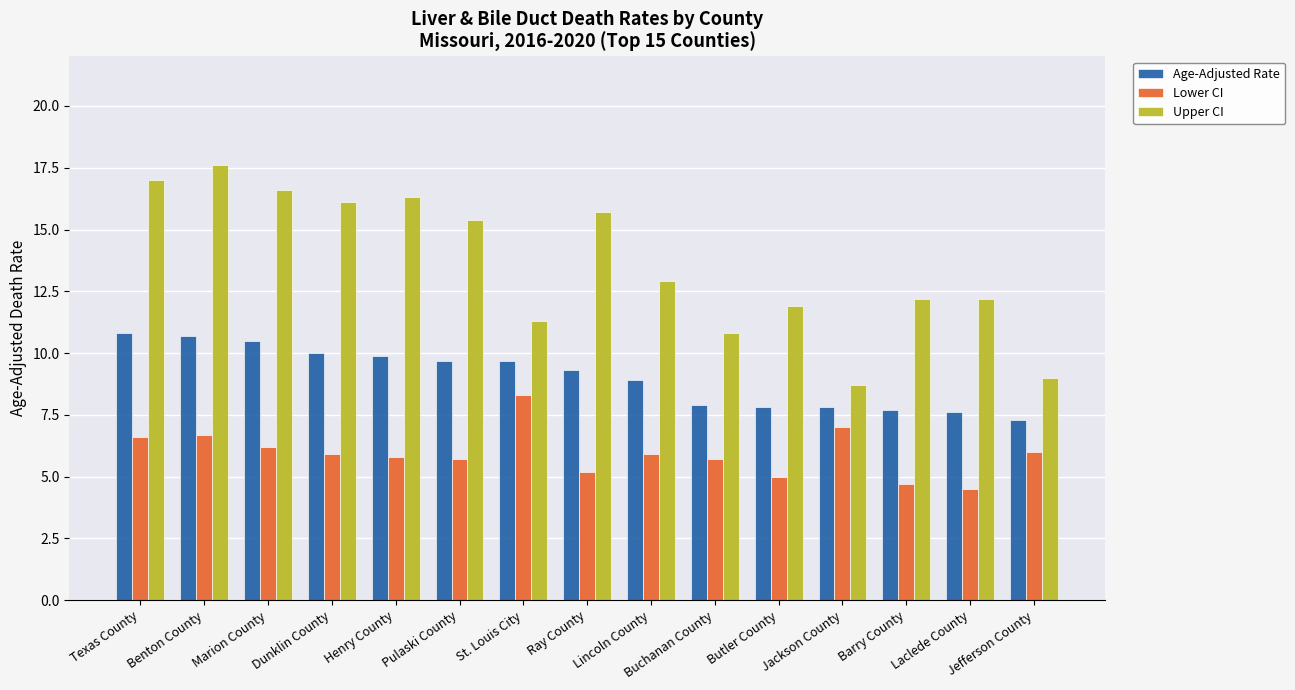

Rank the series by their maximum value, from highest to lowest.

Upper CI, Age-Adjusted Rate, Lower CI